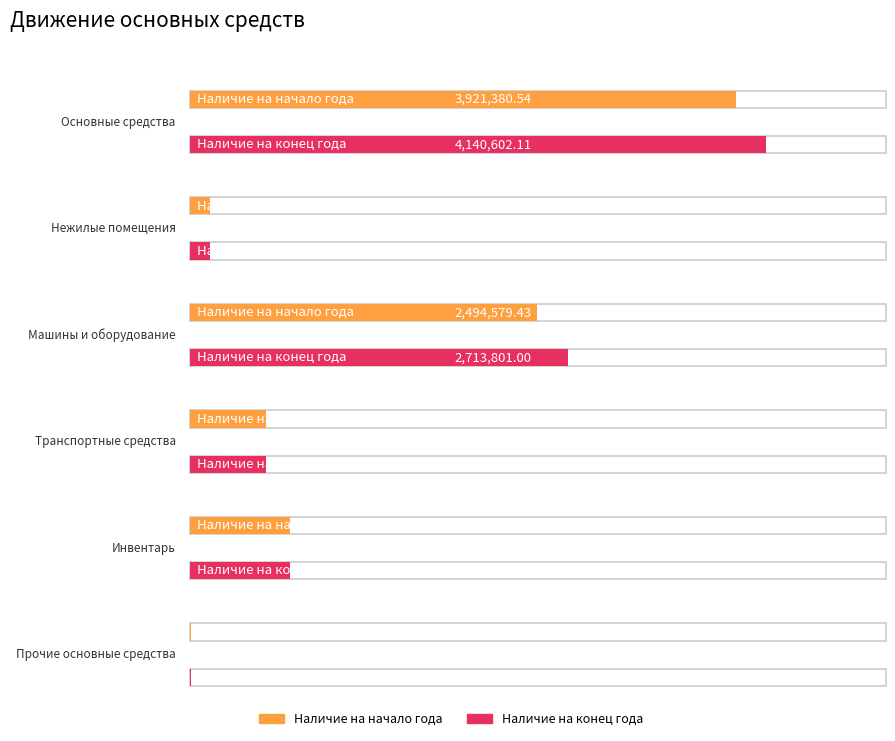

True or false: Наличие на конец года has a value of 4618148.7 at Машины и оборудование.

False